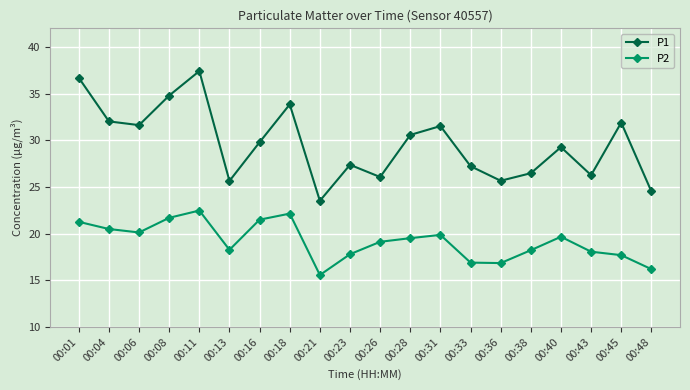

Is it true that P1 equals 34.8 at 00:08?

True